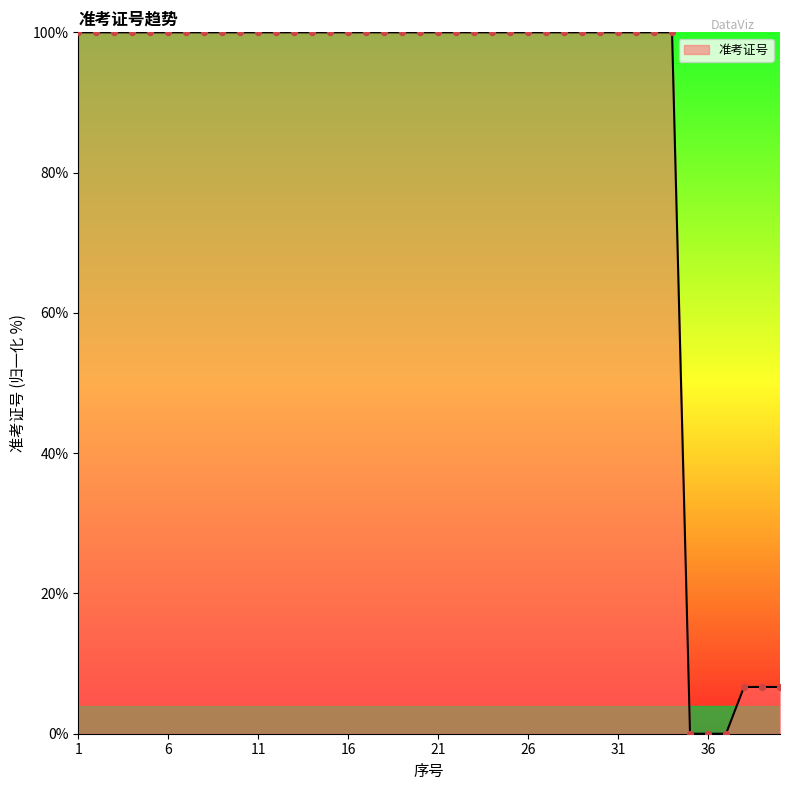

What is the difference between the maximum and minimum values?

100.0